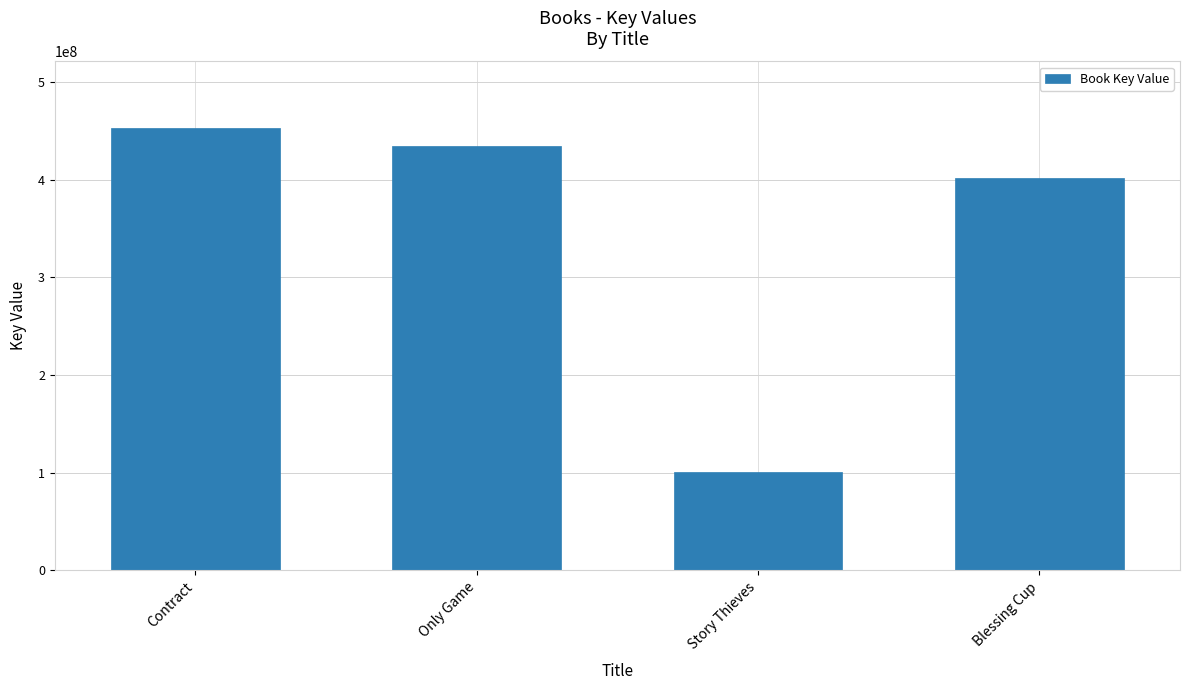

How many bars are there in total?

4